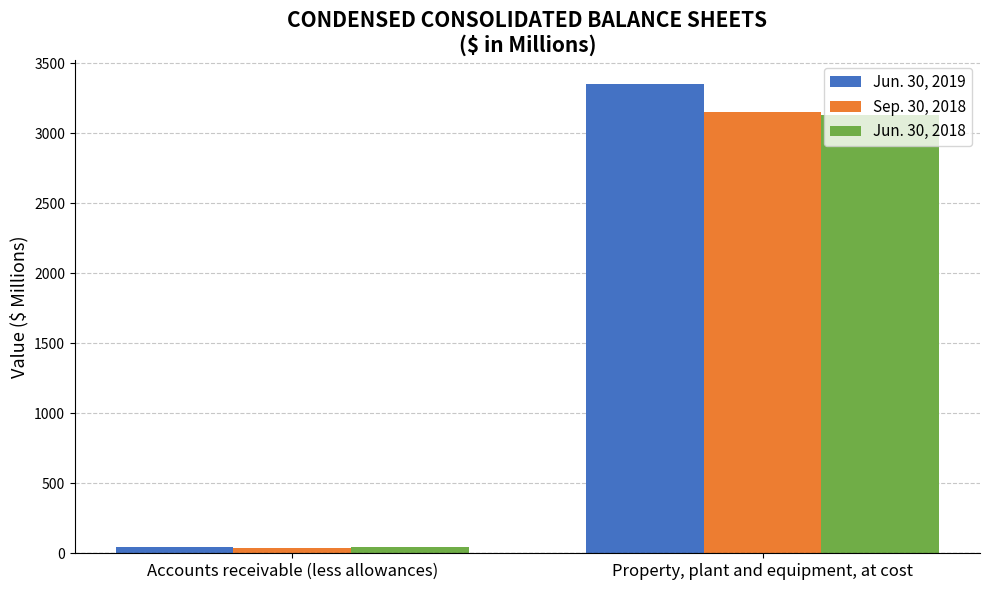

Does the chart contain stacked bars?

No